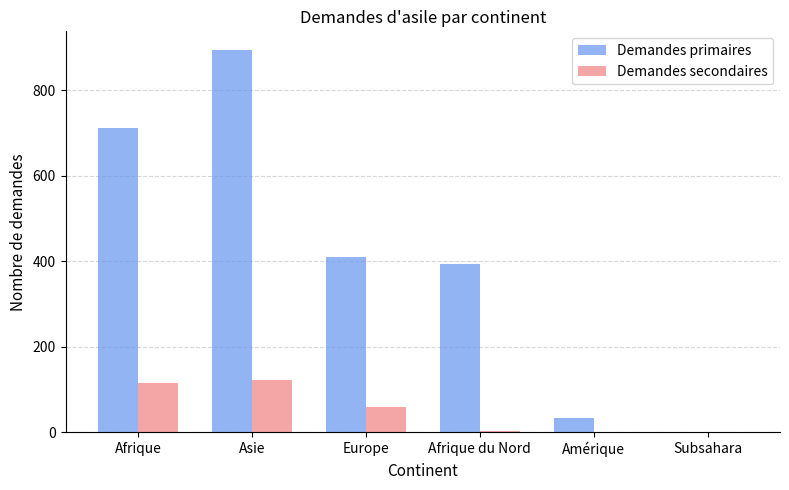

What value does the Demandes primaires series have at Amérique?

33